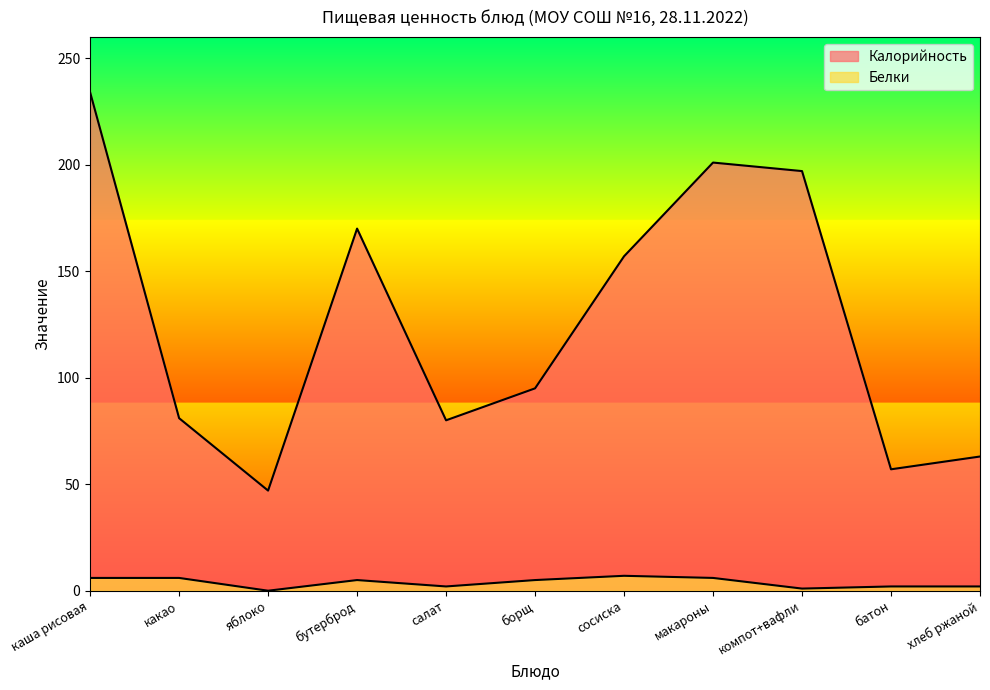

In Калорийность, how many points are lower than both neighbors (excluding endpoints)?

3